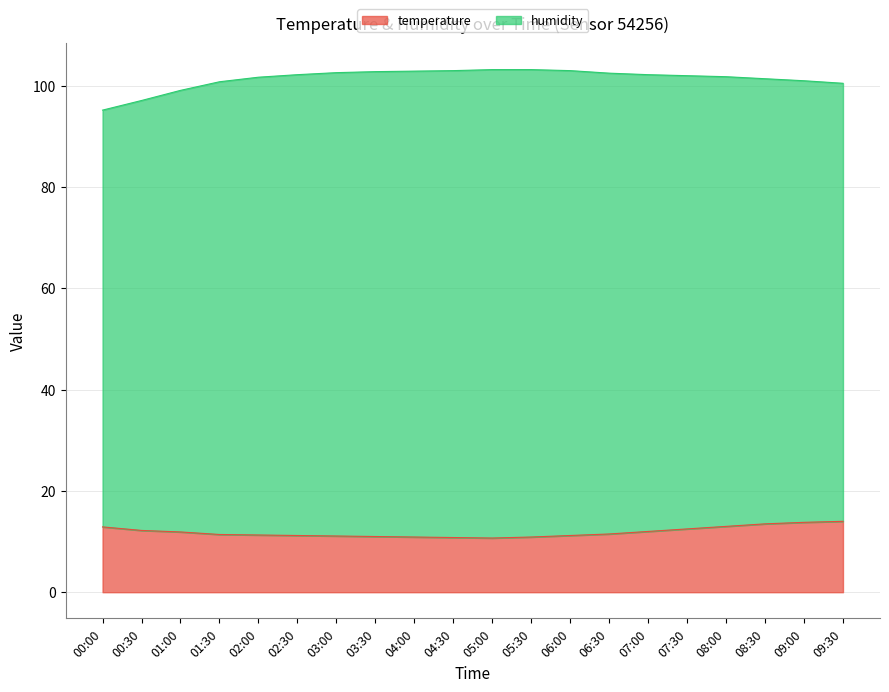

How many lines are shown in the chart?

2